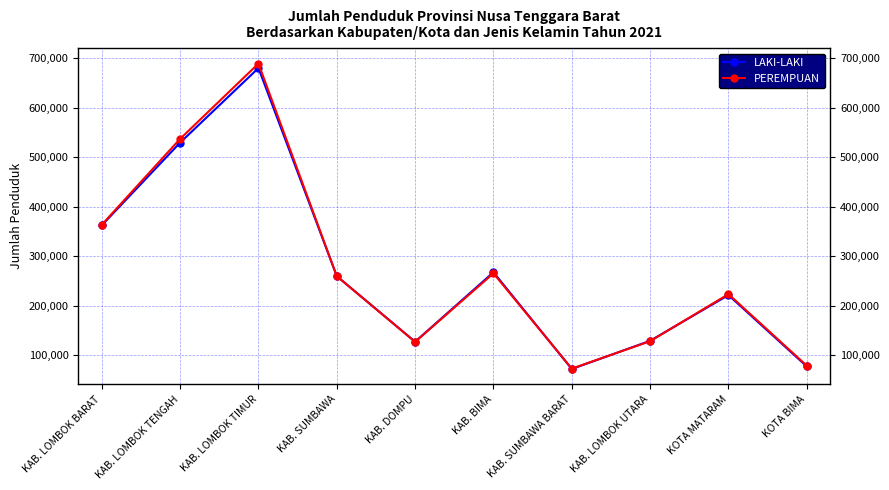

What is the total value across all series at KAB. LOMBOK BARAT?

726228